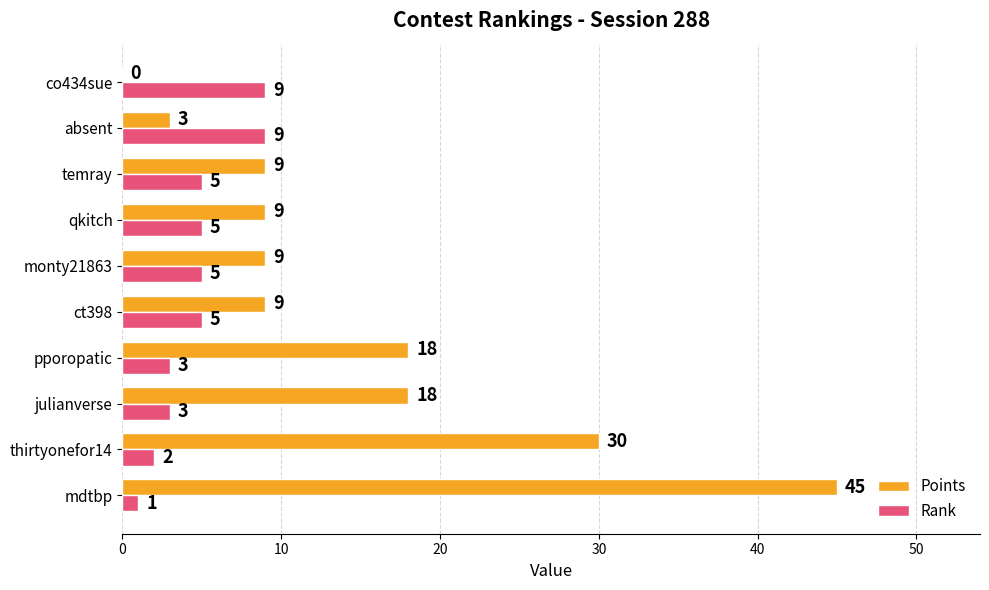

The Points series shows 9 at ct398. True or false?

True